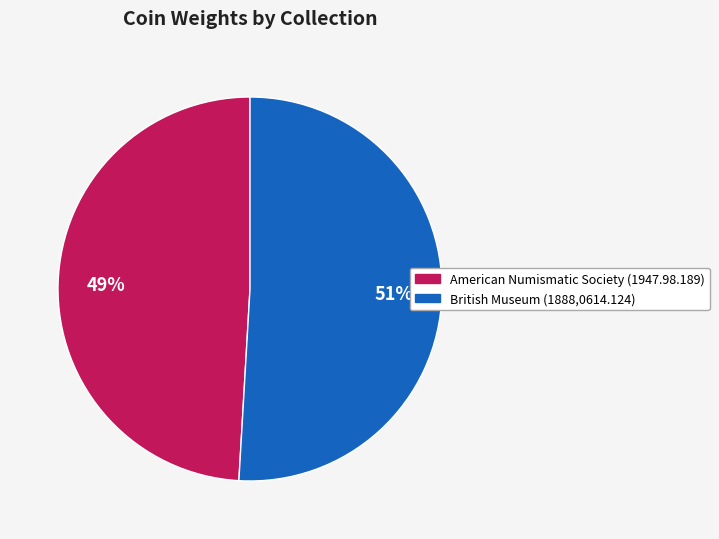

What is the majority slice?

British Museum (1888,0614.124)